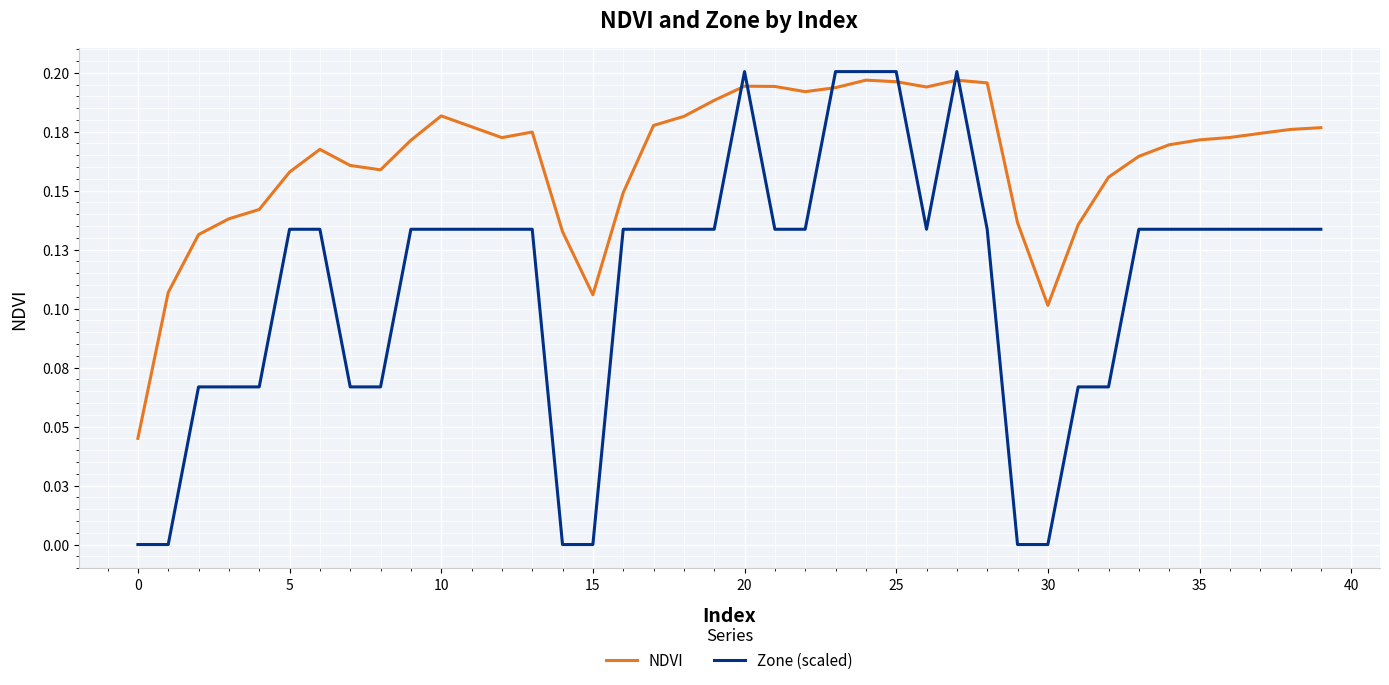

Reading left to right, transcribe all the data shown in this chart.

NDVI: 0.0	0.1	0.1	0.1	0.1	0.2	0.2	0.2	0.2	0.2	0.2	0.2	0.2	0.2	0.1	0.1	0.1	0.2	0.2	0.2	0.2	0.2	0.2	0.2	0.2	0.2	0.2	0.2	0.2	0.1	0.1	0.1	0.2	0.2	0.2	0.2	0.2	0.2	0.2	0.2
Zone (scaled): 0.0	0.0	0.1	0.1	0.1	0.1	0.1	0.1	0.1	0.1	0.1	0.1	0.1	0.1	0.0	0.0	0.1	0.1	0.1	0.1	0.2	0.1	0.1	0.2	0.2	0.2	0.1	0.2	0.1	0.0	0.0	0.1	0.1	0.1	0.1	0.1	0.1	0.1	0.1	0.1